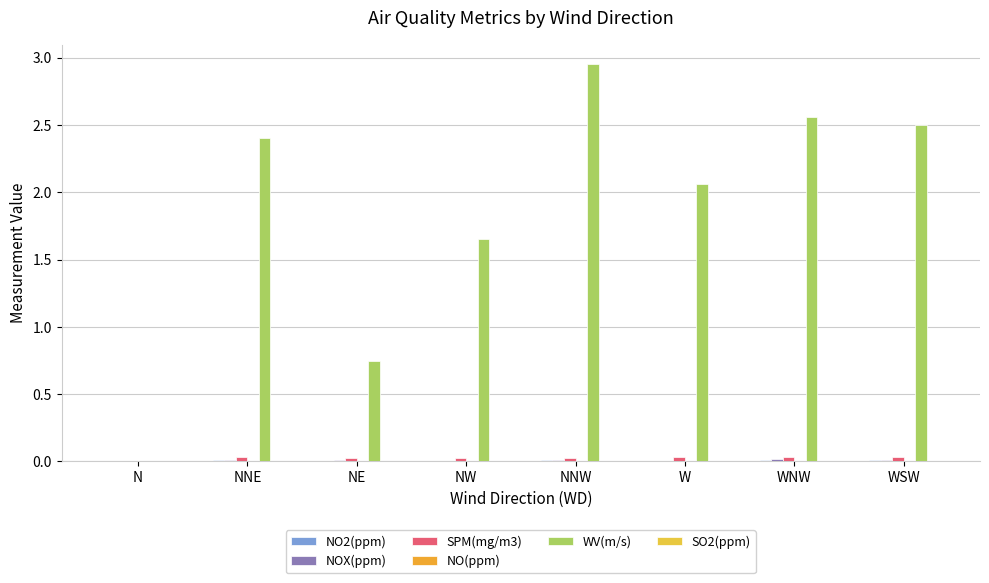

Does the chart contain stacked bars?

No